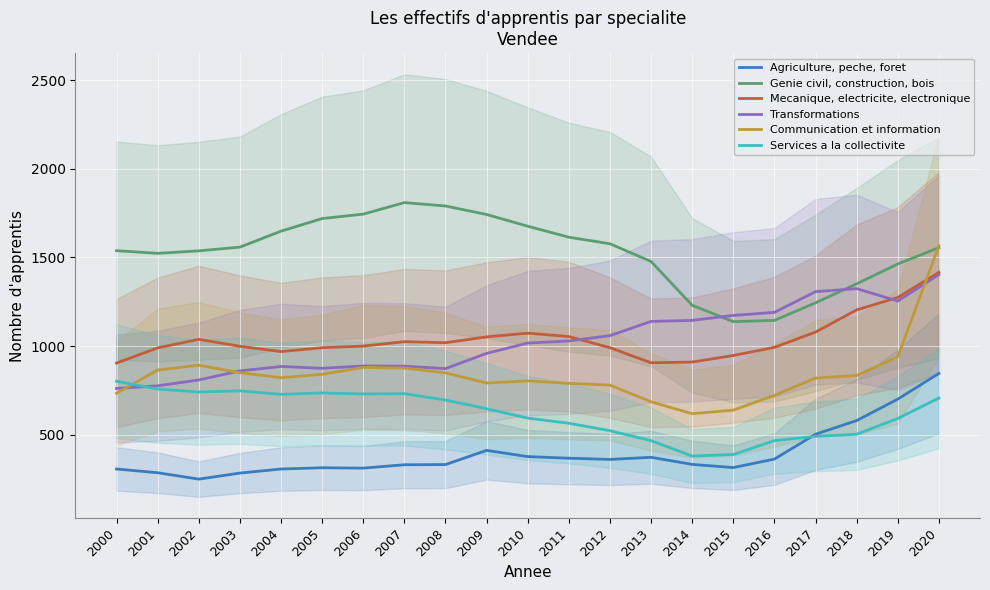

True or false: Genie civil, construction, bois and Services a la collectivite cross at least once.

False